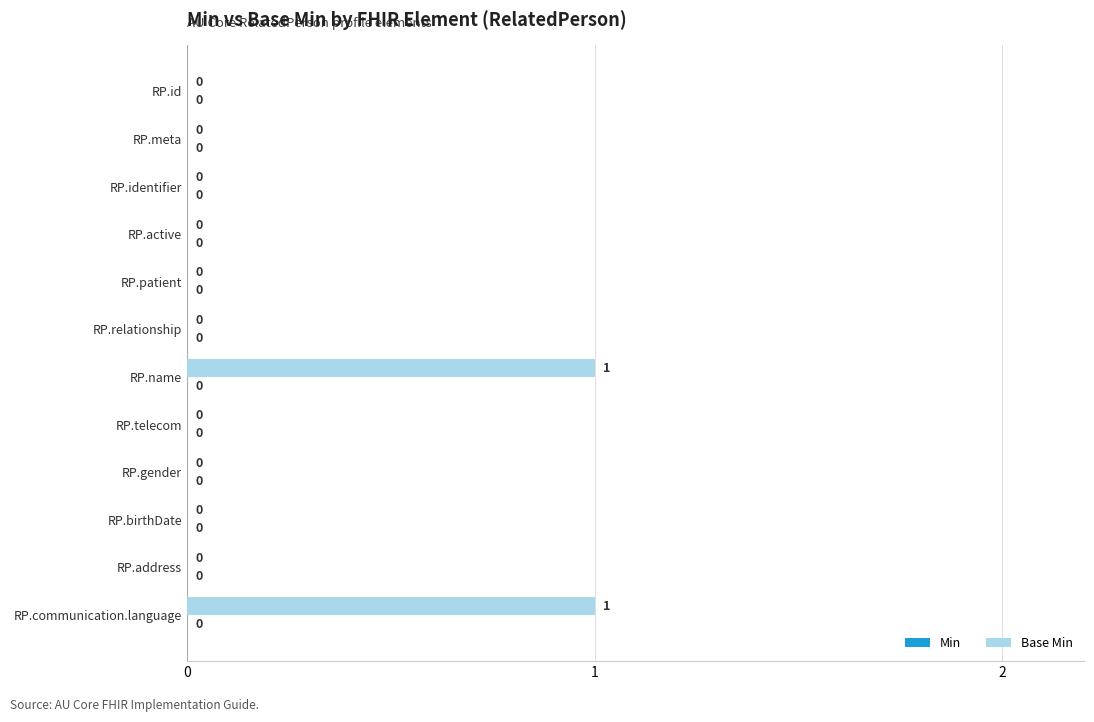

What is the maximum value shown in the chart?

1